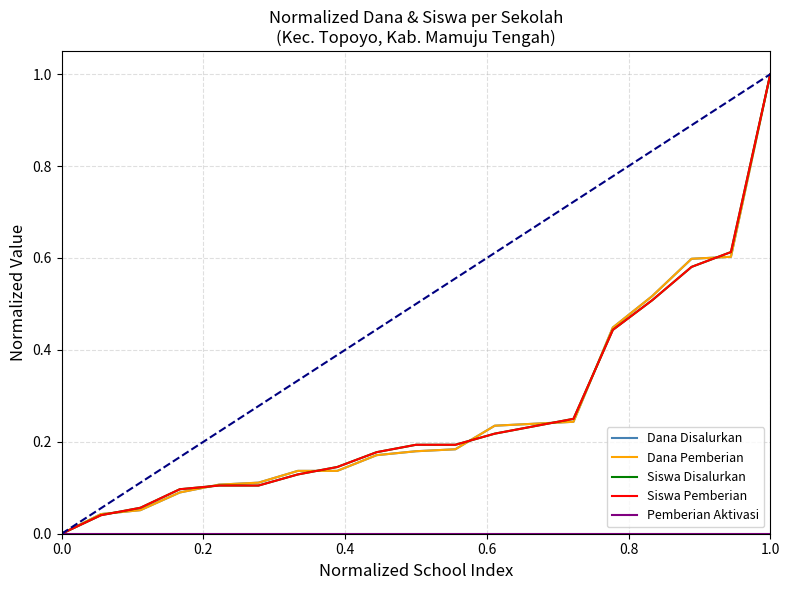

At which category is the sum across all series the highest?

1.0